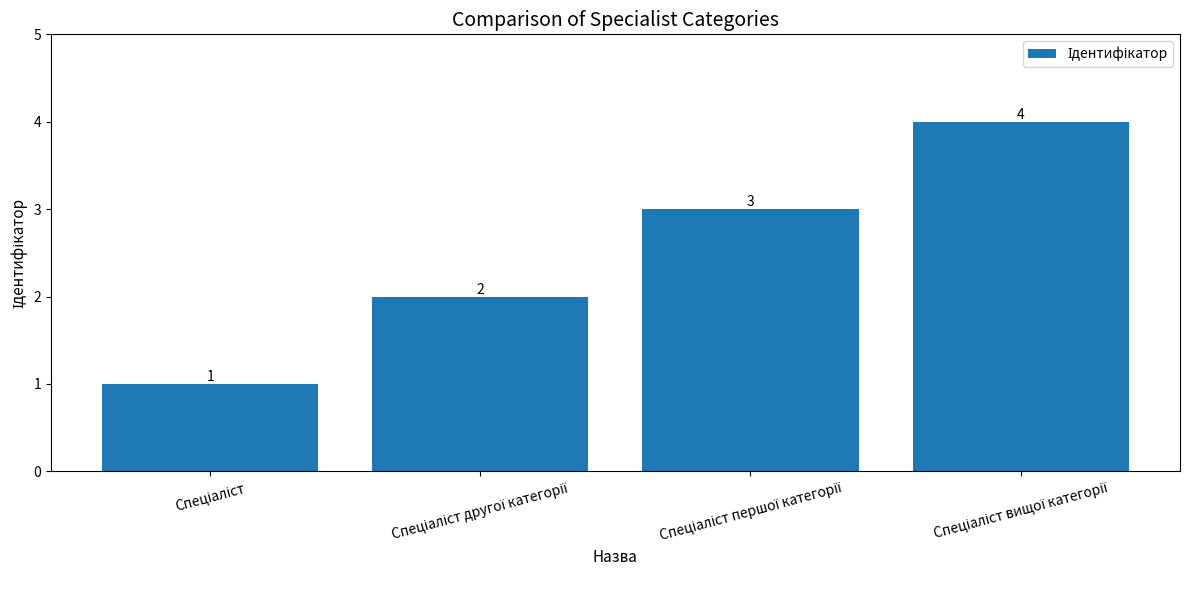

What is the maximum value shown in the chart?

4